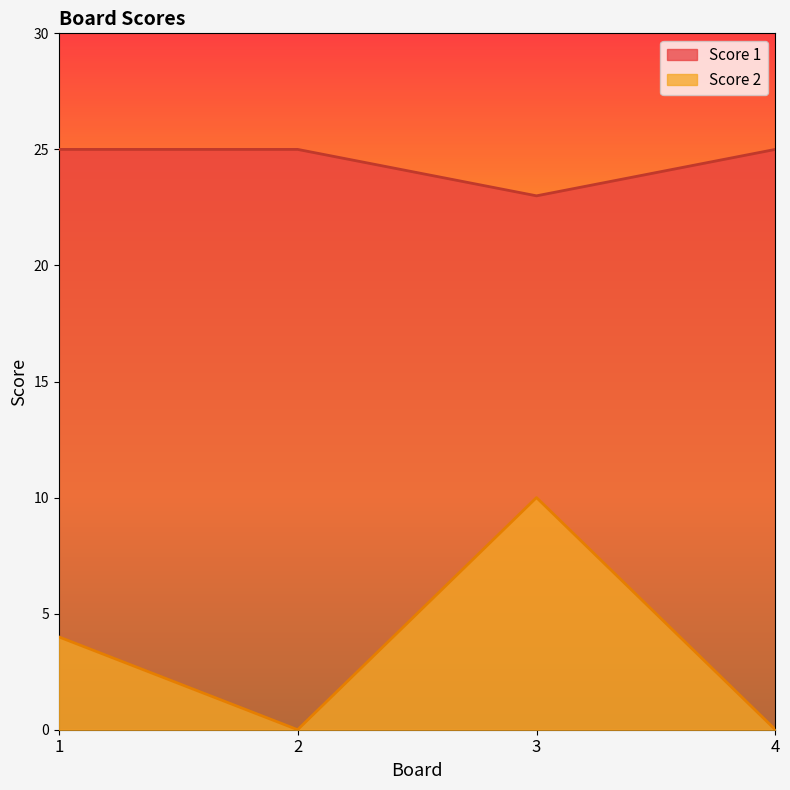

Reading right to left, what are all the values shown in this chart?

Score 1: 4=25	3=23	2=25	1=25
Score 2: 4=0	3=10	2=0	1=4